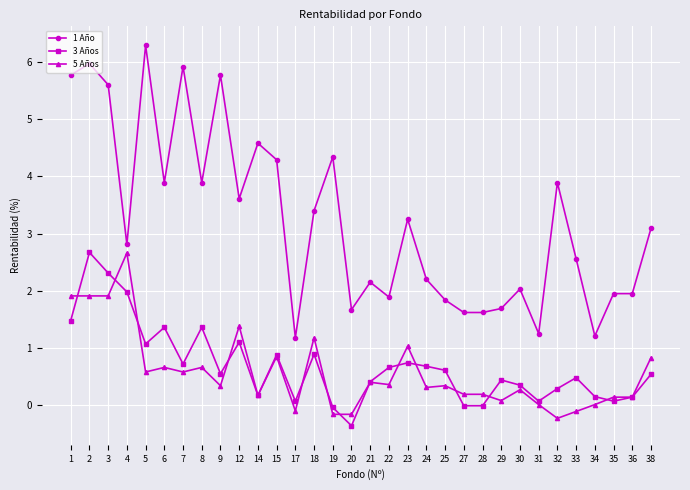

Which series has the widest spread of values?

1 Año